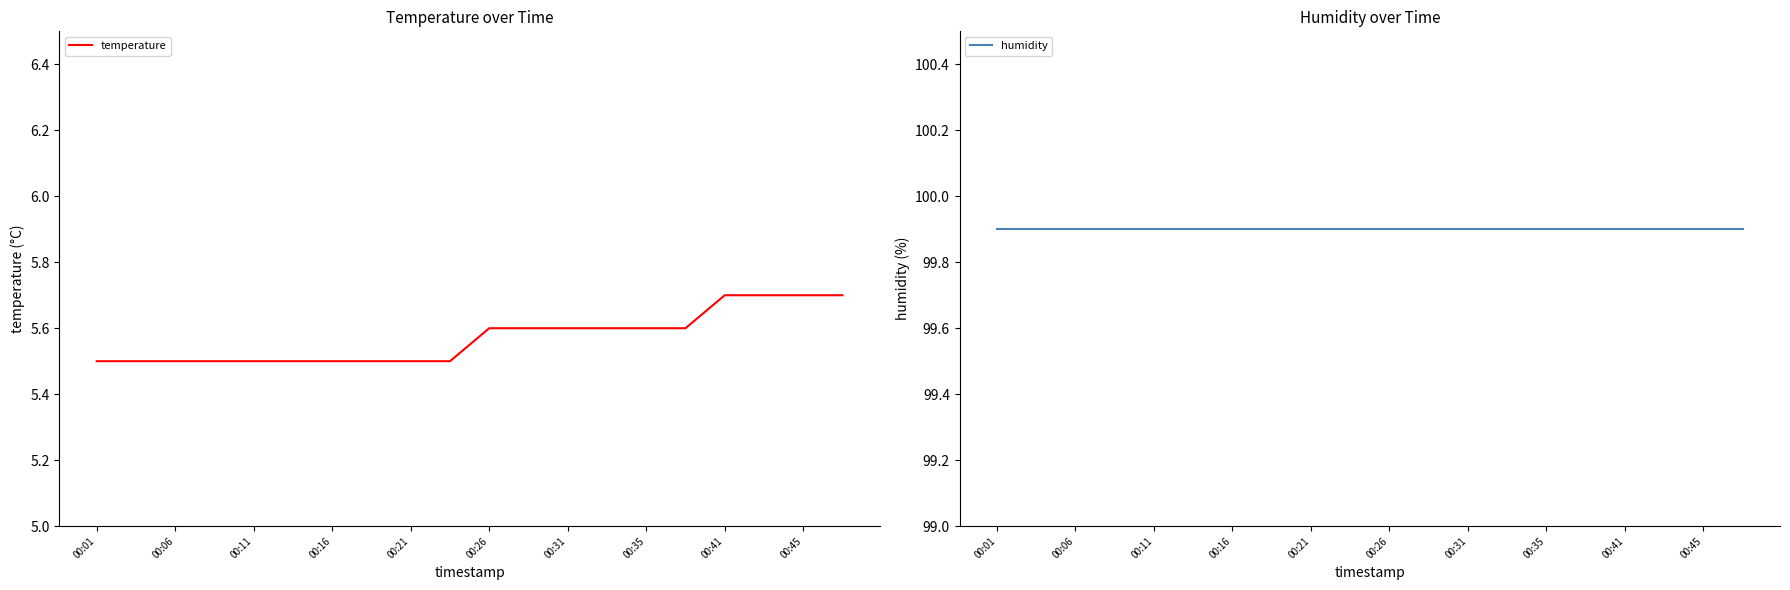

At which label does humidity reach its minimum?

00:01